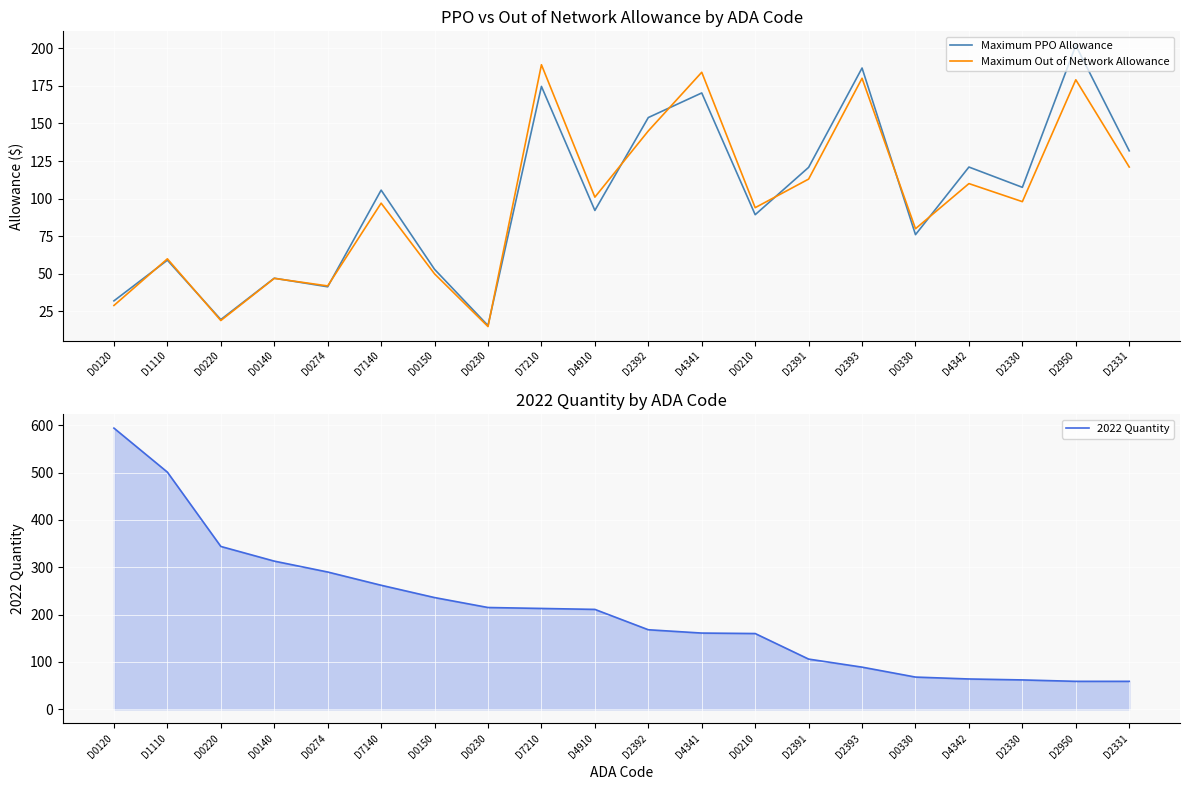

At which label does 2022 Quantity first exceed 211?

D0120